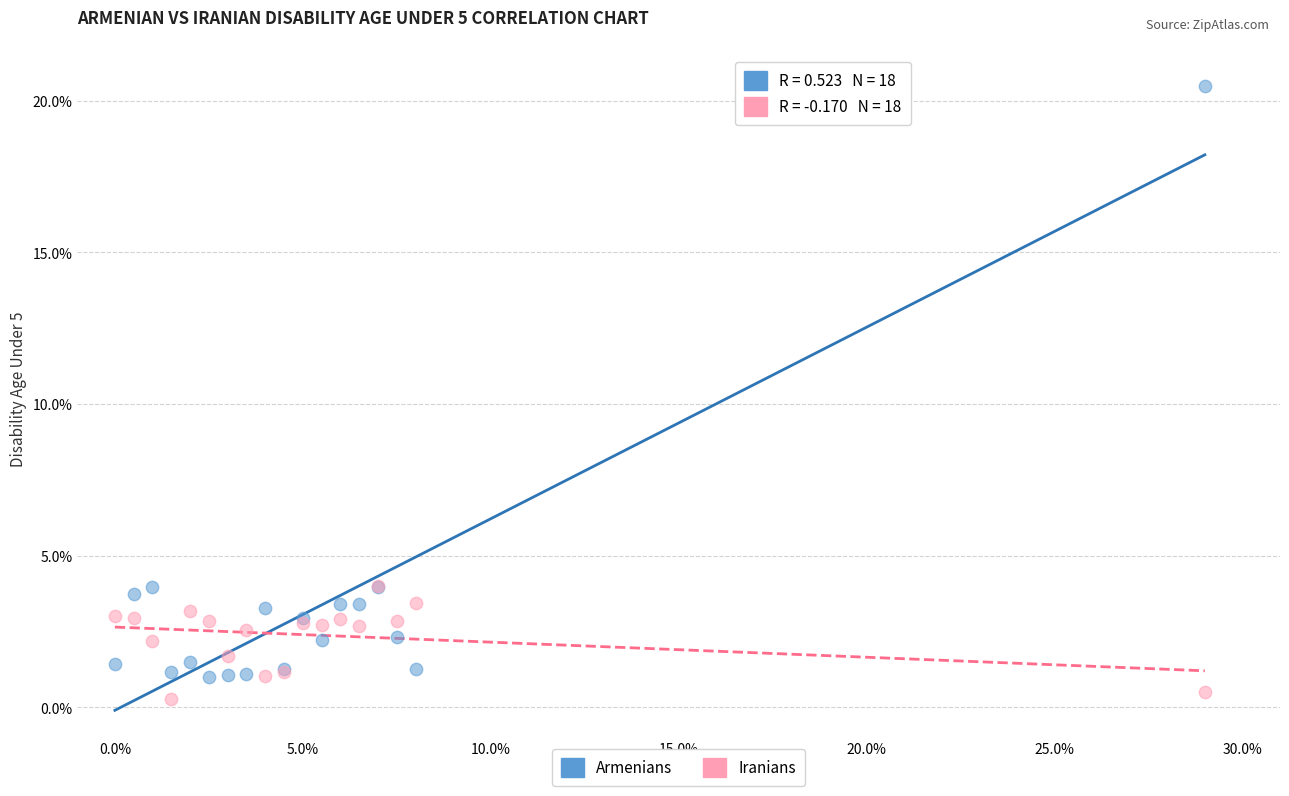

What are all the series names shown in the legend?

Armenians, Iranians